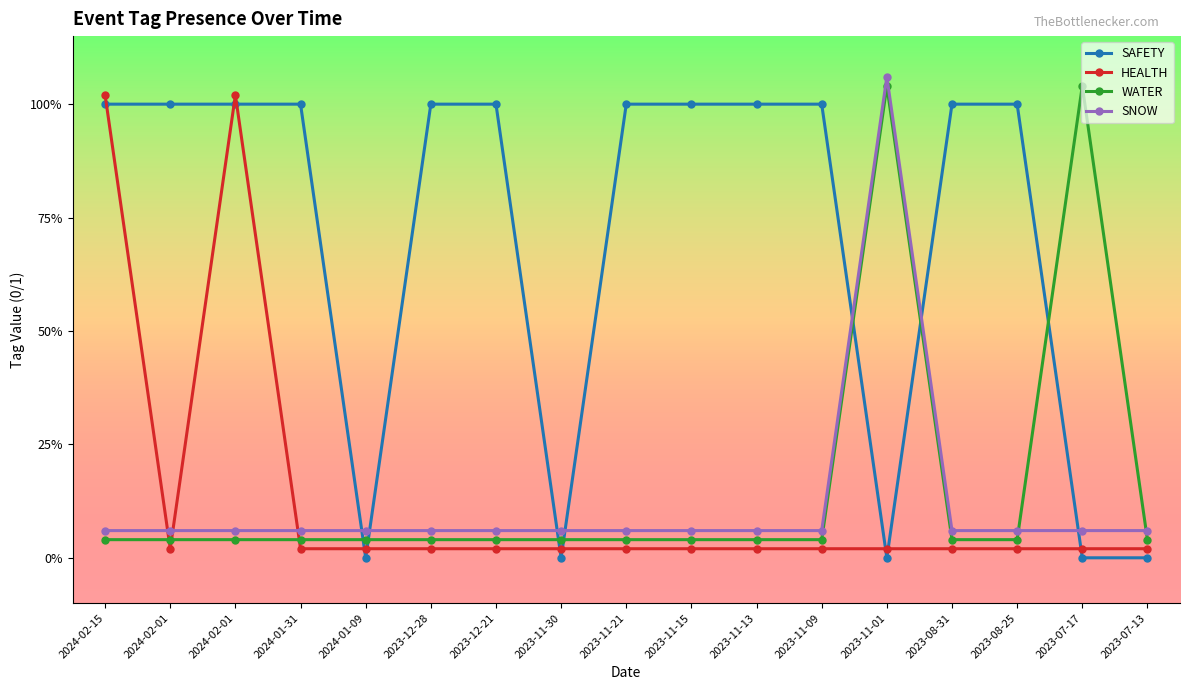

What is the average value of the WATER series?

0.2